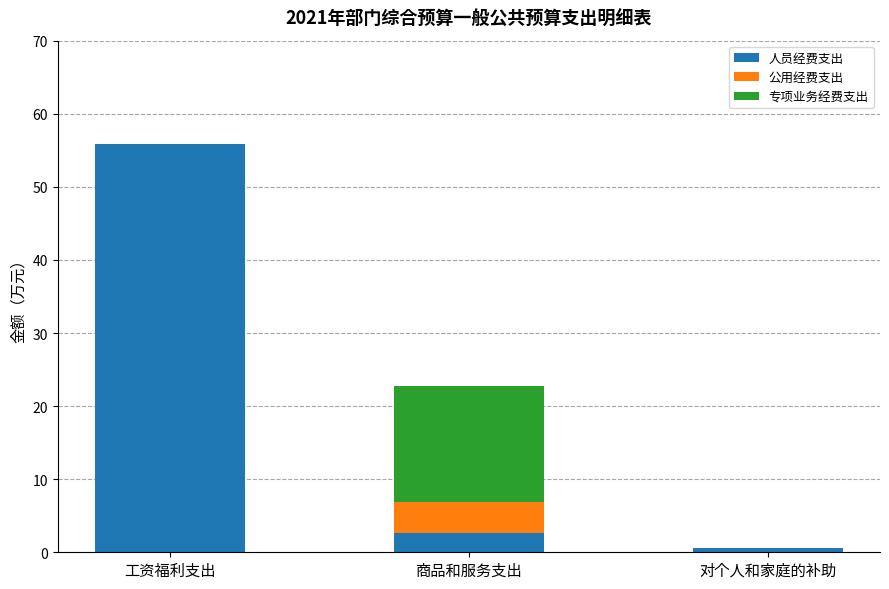

What is the sum of all 人员经费支出 values?

59.0